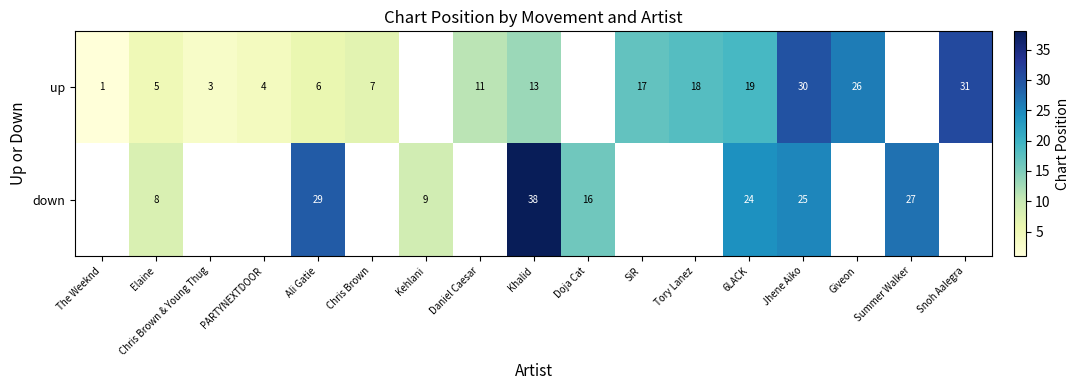

The down series shows 8 at Elaine. True or false?

True